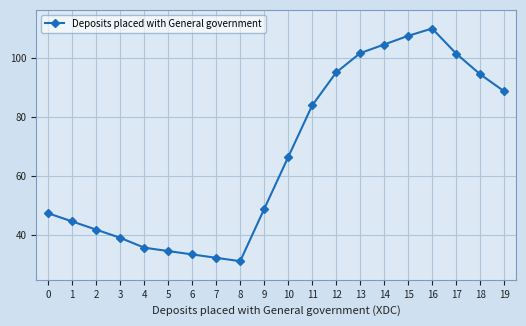

At which label is the value closest to 70?

10